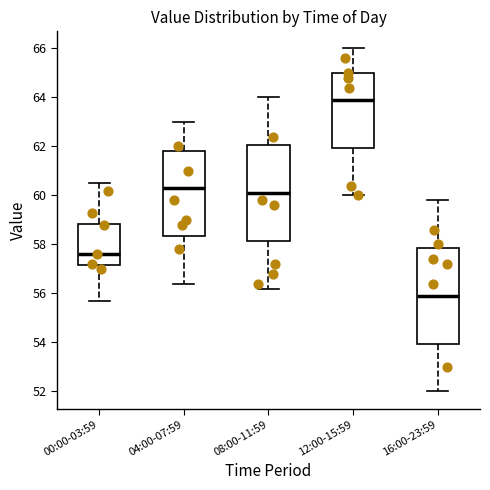

Which box has the lowest median line?

16:00-23:59